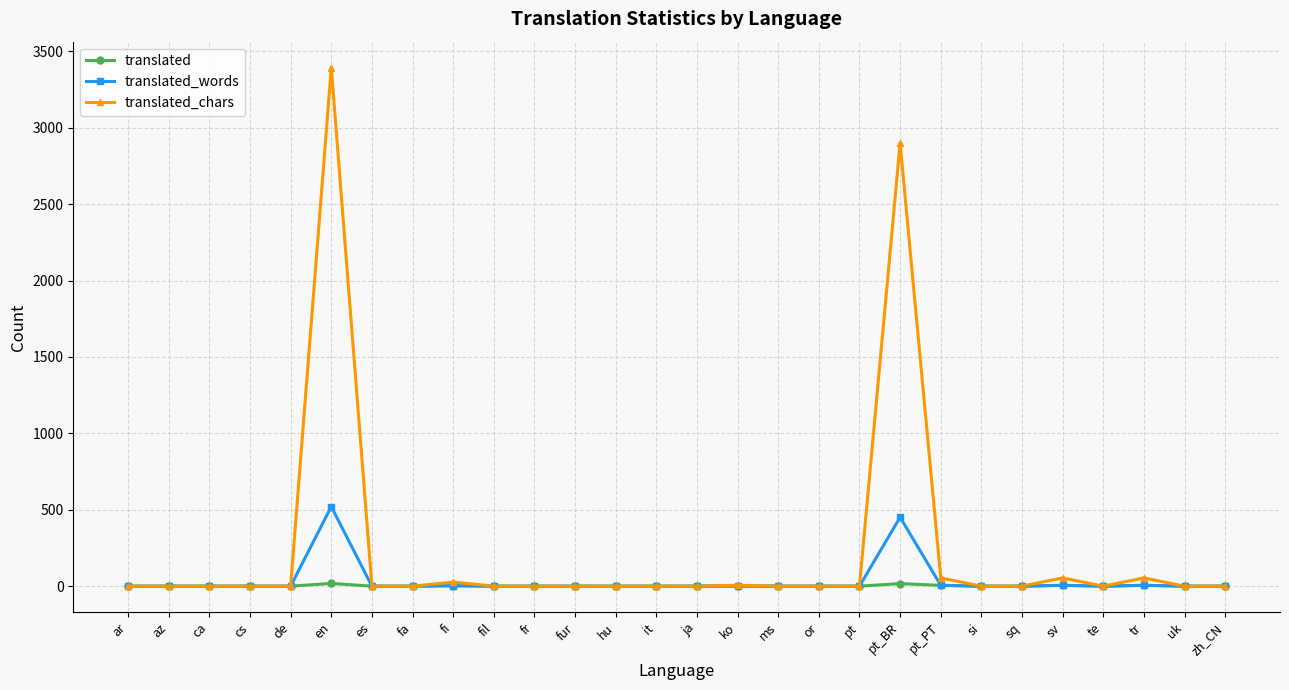

What is the maximum value for translated_words?

521